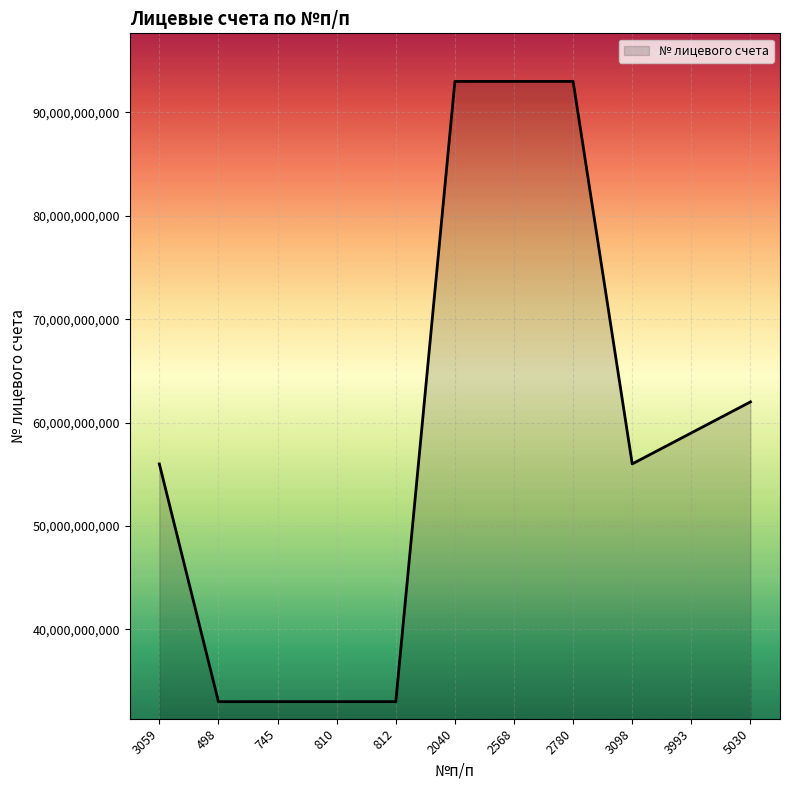

What is the ratio of the value at 810 to the value at 3993?

0.6